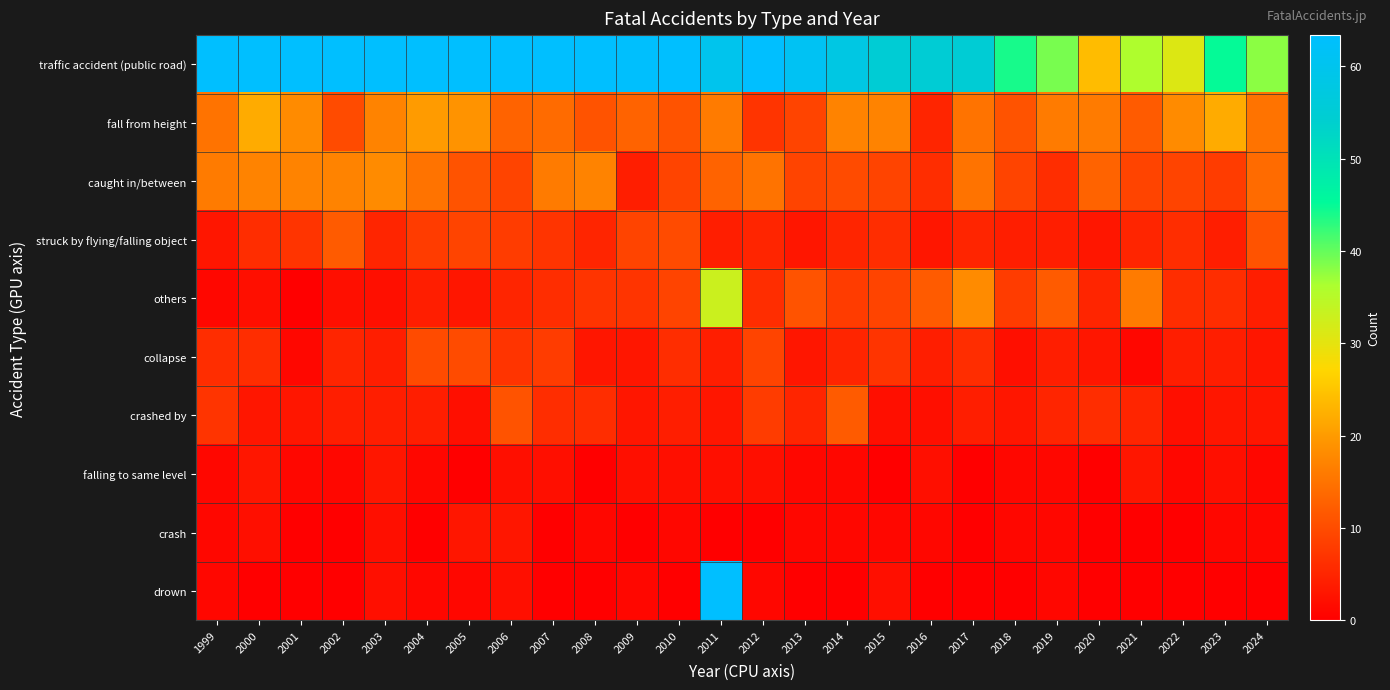

How many categories are shown in the chart?

26